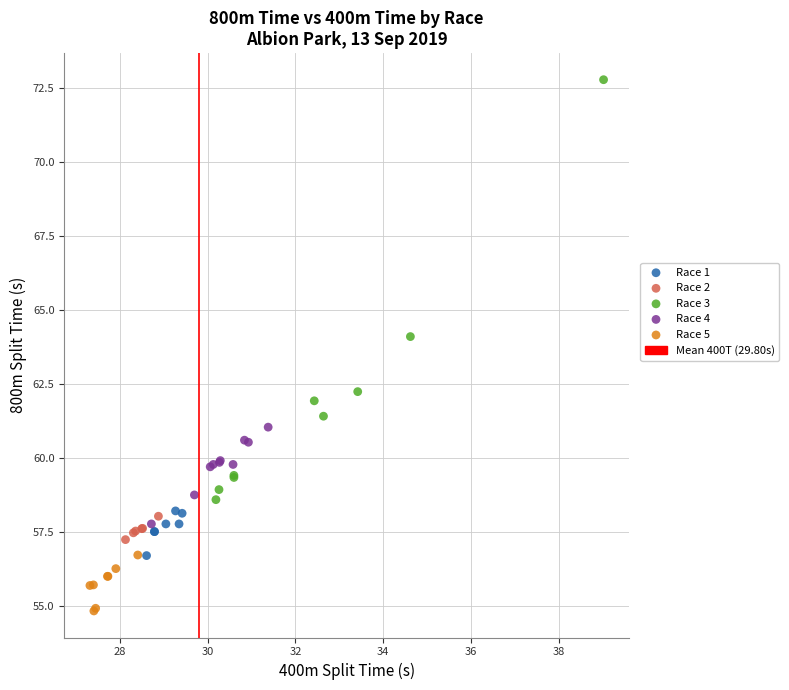

Which series contains the lowest Y value?

Race 5